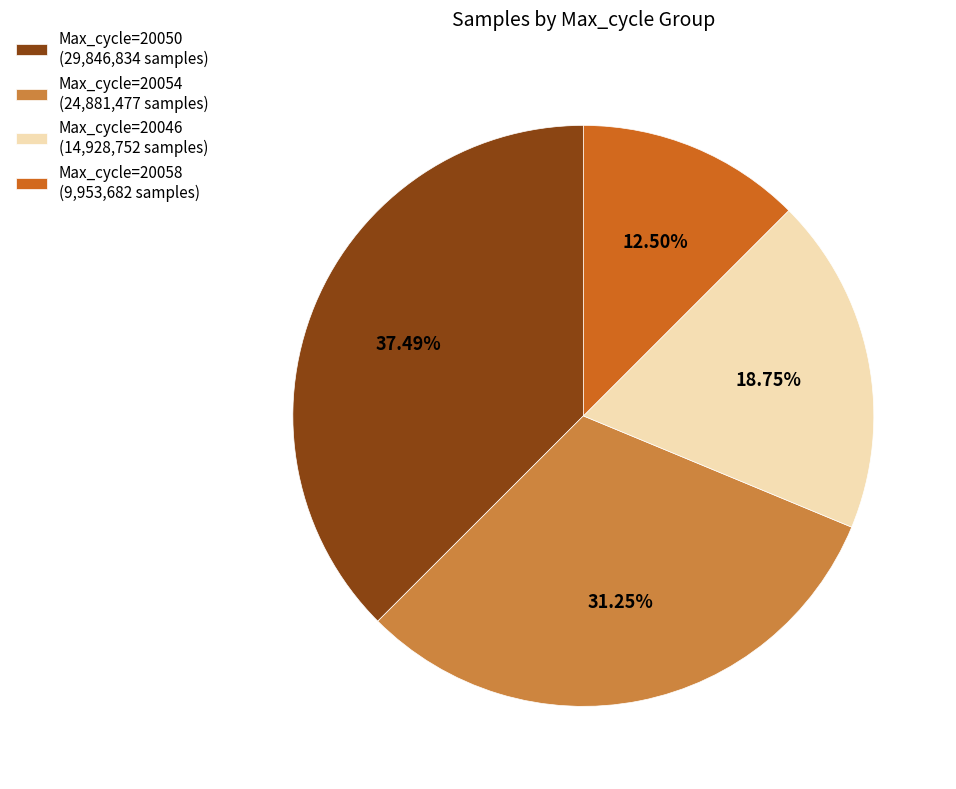

Is there any slice that represents more than half of the pie?

No